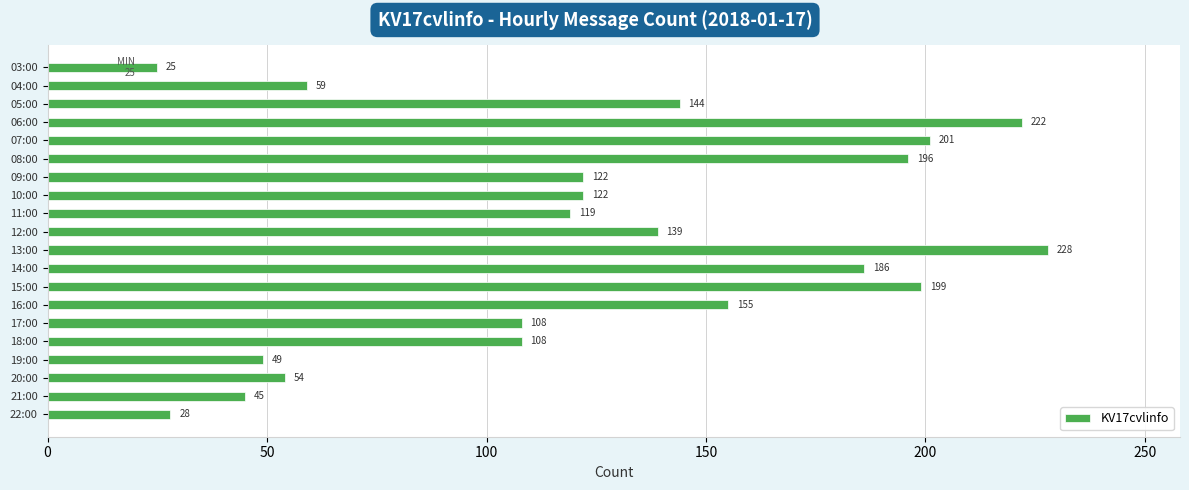

What is the change in value from 08:00 to 16:00?

-41